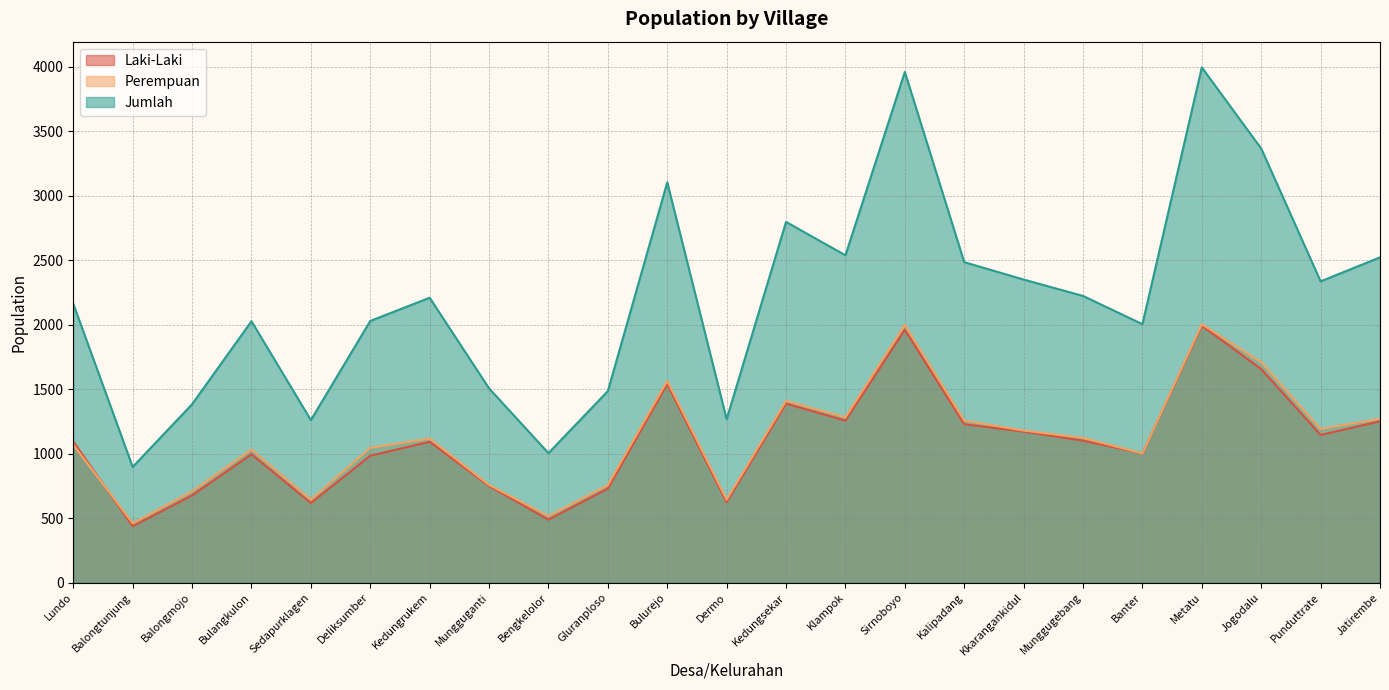

What is the difference between the highest and lowest values at Banter?

1003